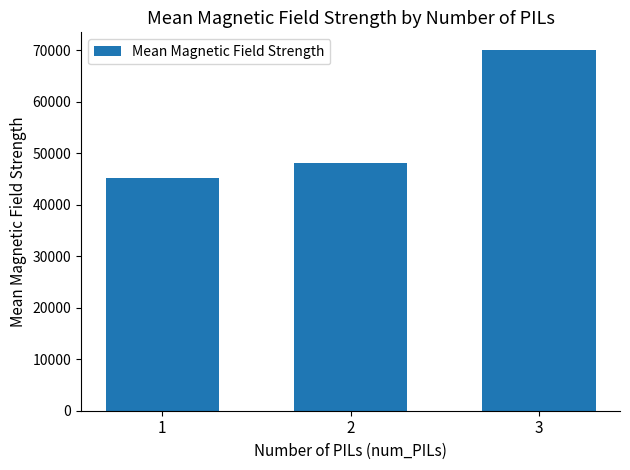

Reading left to right, what are all the values shown in this chart?

45135.4	48162.9	69952.6